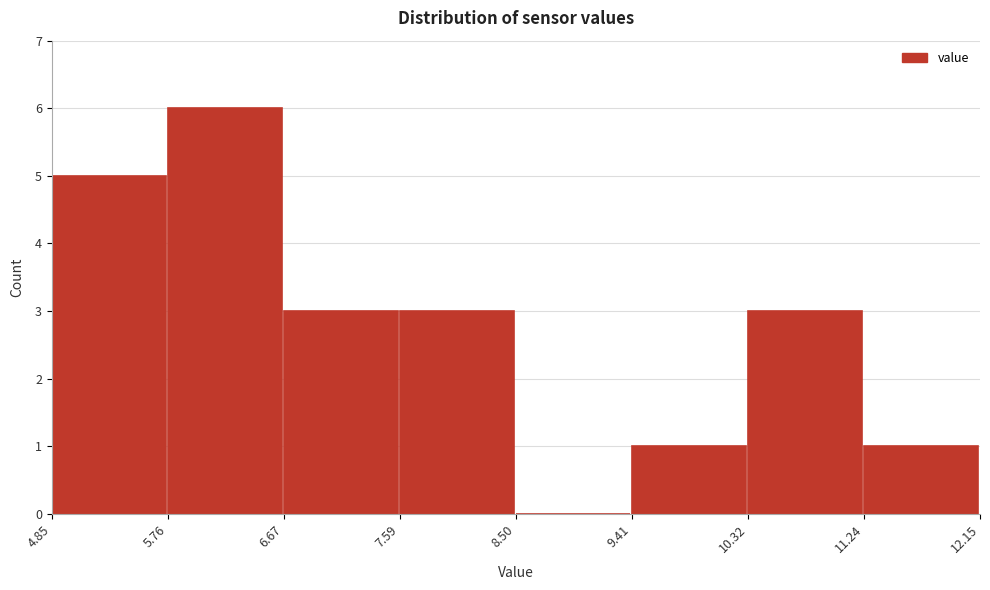

Reading left to right, transcribe this chart: for each bar, give the range it covers on the x-axis and its height. The values are not printed on the chart, so give them approximately, as read against the axis.

4.85 to 5.76: 5
5.76 to 6.67: 6
6.67 to 7.59: 3
7.59 to 8.50: 3
8.50 to 9.41: 0
9.41 to 10.32: 1
10.32 to 11.24: 3
11.24 to 12.15: 1